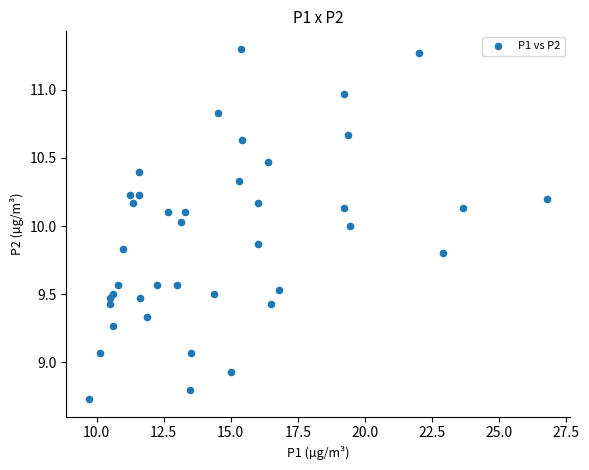

What is the range of X values (max minus min)?

17.1